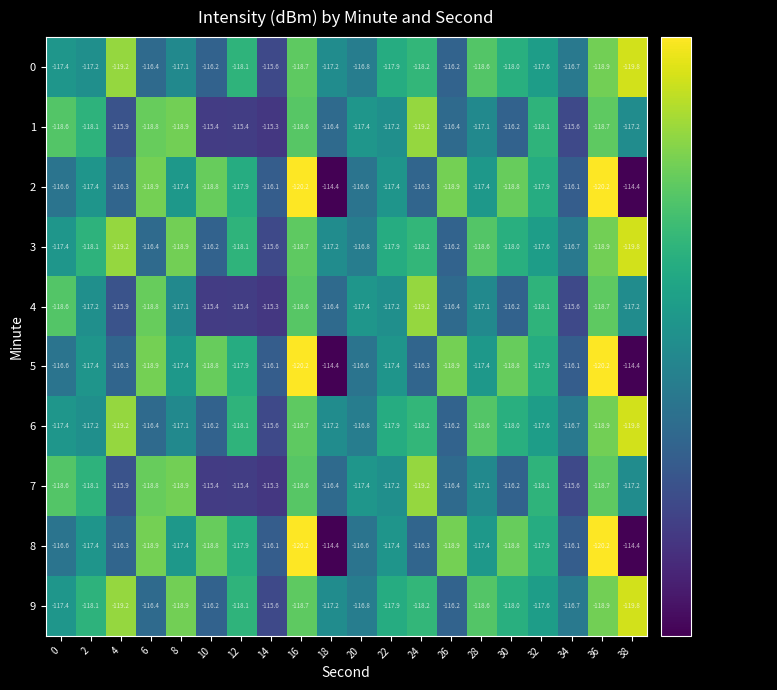

What is the difference between the highest and lowest values at 0?

2.0